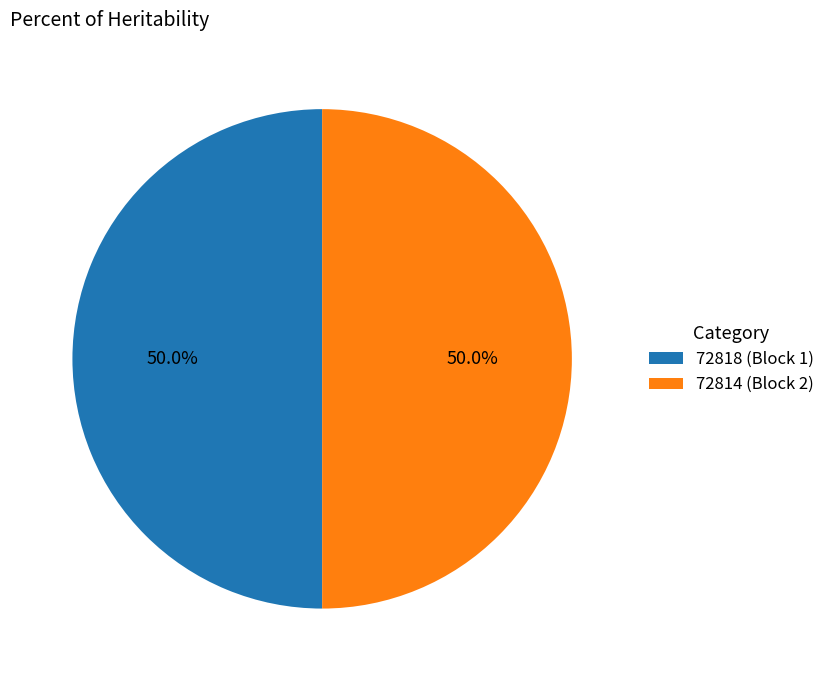

Combined, do 72814 (Block 2) and 72818 (Block 1) account for over 50%?

Yes